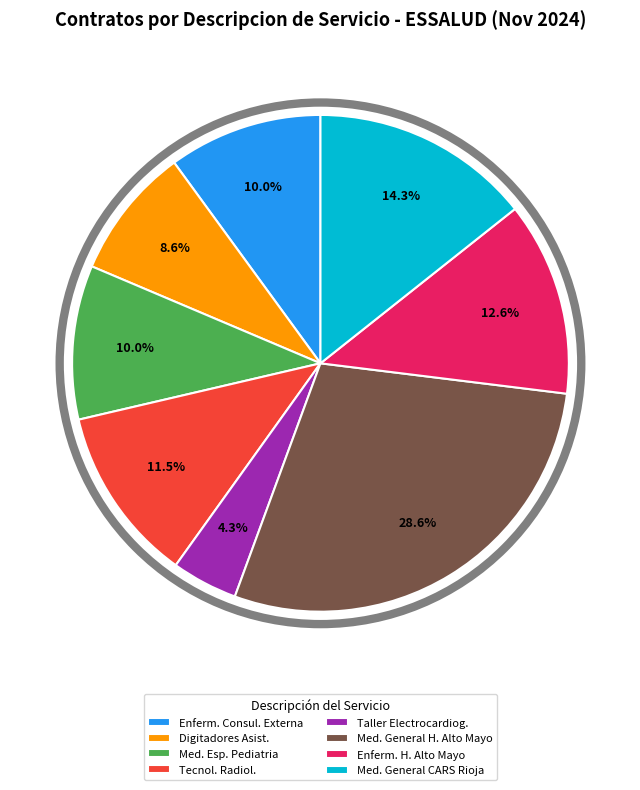

What is the ratio of the value at Tecnol. Radiol. to the value at Med. General CARS Rioja?

0.8